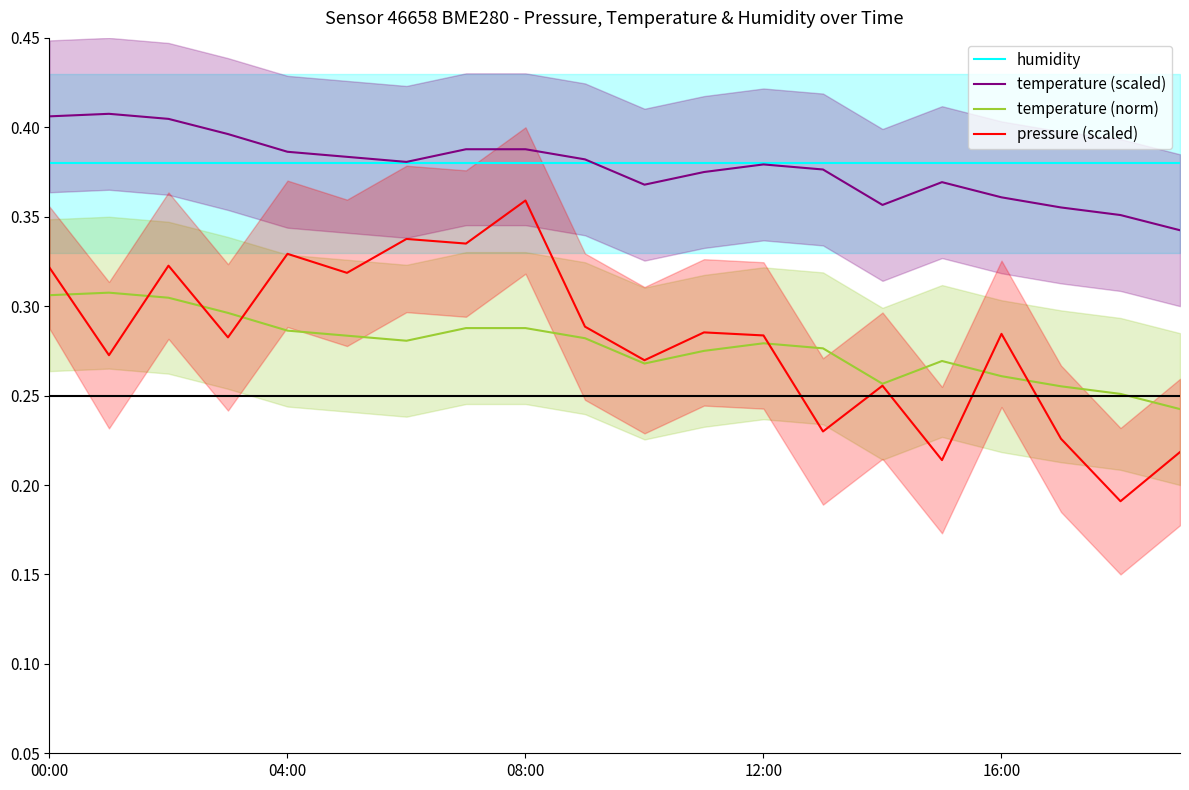

Which category has the lowest value in the temperature (norm) series?

19